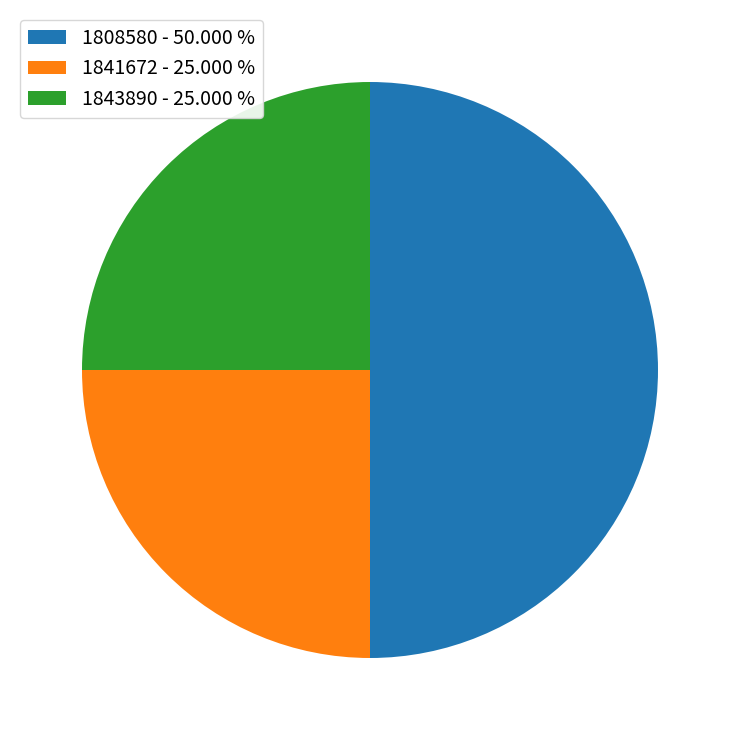

Count the number of slices in the pie.

3